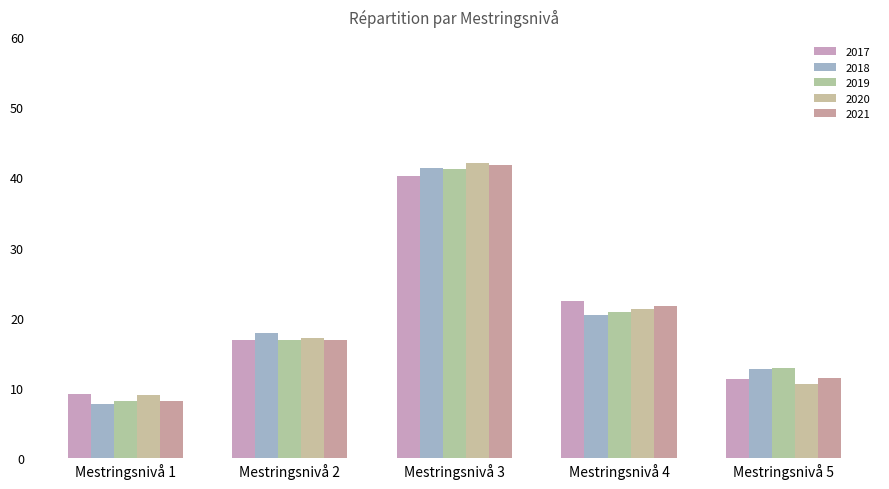

Reading left to right, what are all the values shown in this chart?

2017: Mestringsnivå 1=9.2	Mestringsnivå 2=16.9	Mestringsnivå 3=40.2	Mestringsnivå 4=22.4	Mestringsnivå 5=11.3
2018: Mestringsnivå 1=7.7	Mestringsnivå 2=17.9	Mestringsnivå 3=41.3	Mestringsnivå 4=20.4	Mestringsnivå 5=12.7
2019: Mestringsnivå 1=8.2	Mestringsnivå 2=16.9	Mestringsnivå 3=41.2	Mestringsnivå 4=20.8	Mestringsnivå 5=12.9
2020: Mestringsnivå 1=9.0	Mestringsnivå 2=17.1	Mestringsnivå 3=42.0	Mestringsnivå 4=21.3	Mestringsnivå 5=10.6
2021: Mestringsnivå 1=8.2	Mestringsnivå 2=16.9	Mestringsnivå 3=41.8	Mestringsnivå 4=21.7	Mestringsnivå 5=11.4